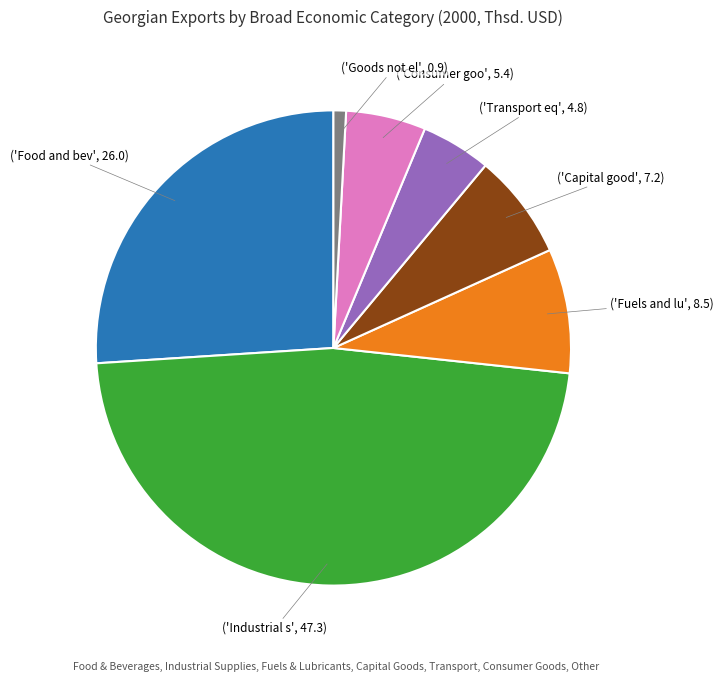

Is there any slice that represents more than half of the pie?

No